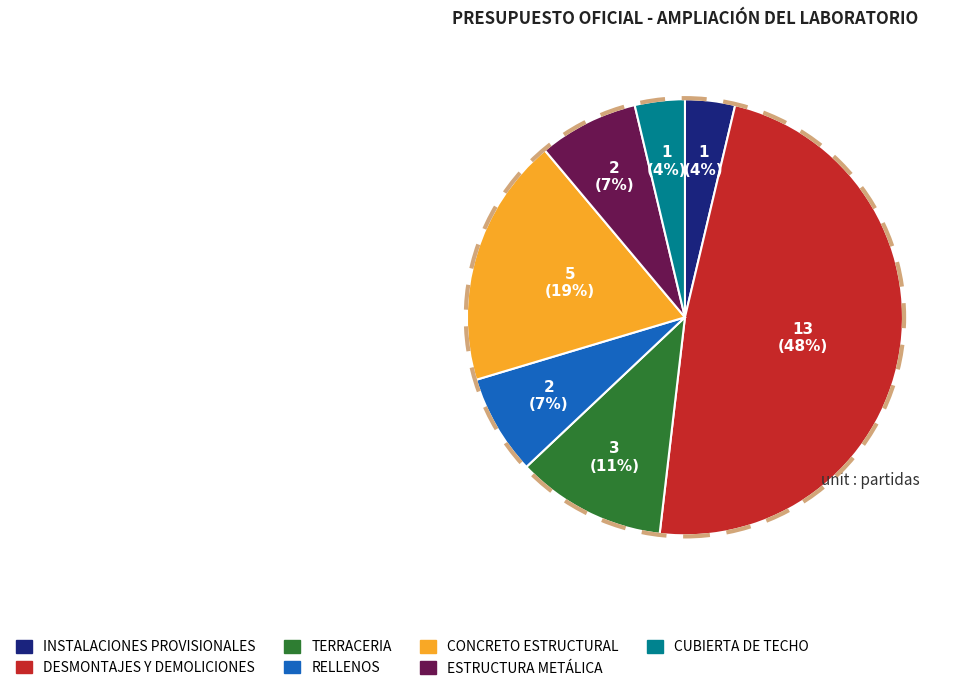

True or false: DESMONTAJES Y DEMOLICIONES accounts for 38% of the total.

False